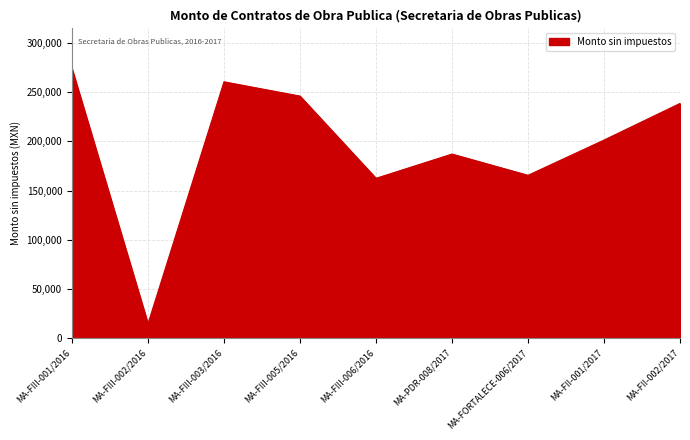

What is the maximum value shown in the chart?

273872.9